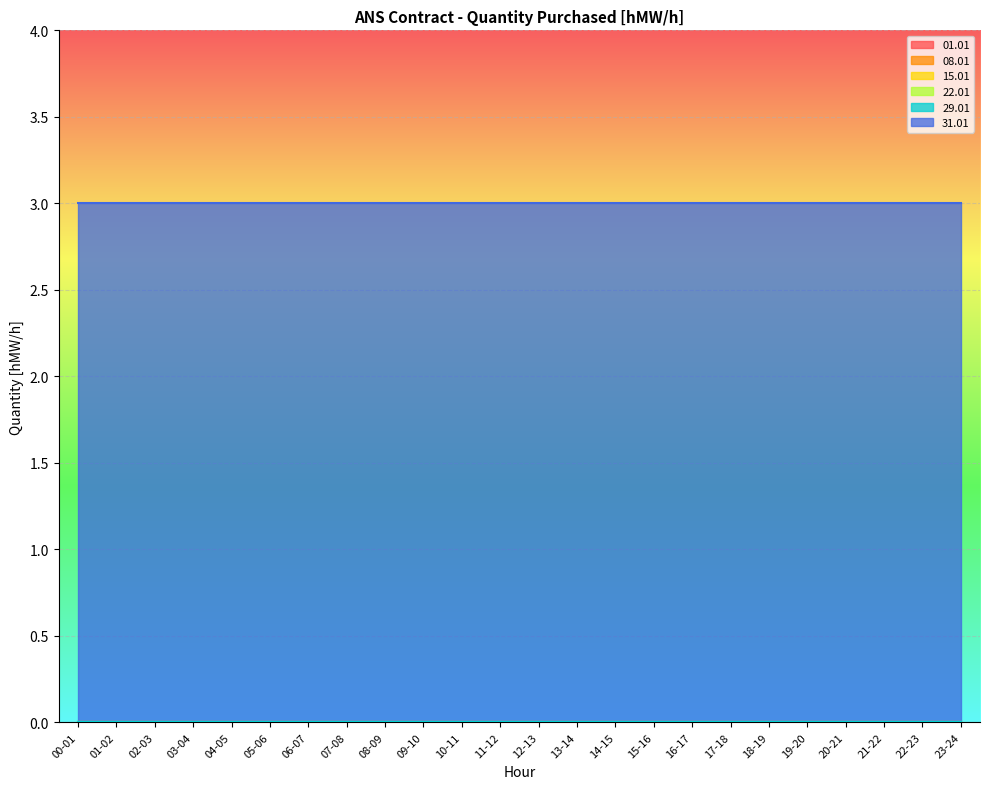

True or false: 31.01 has a value of 4 at 19-20.

False